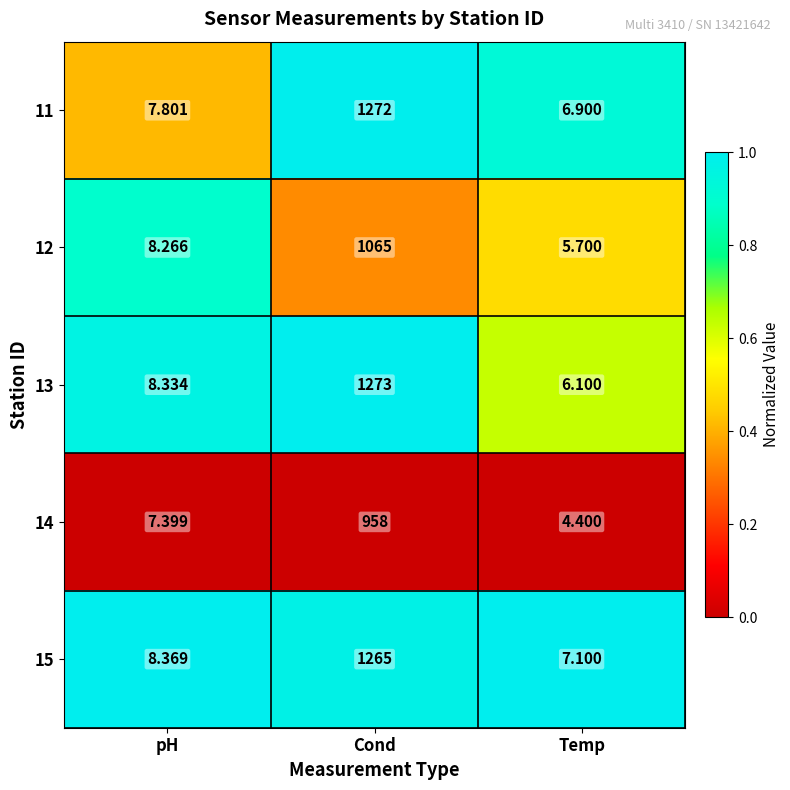

Where does the 13 series first go above 8?

pH